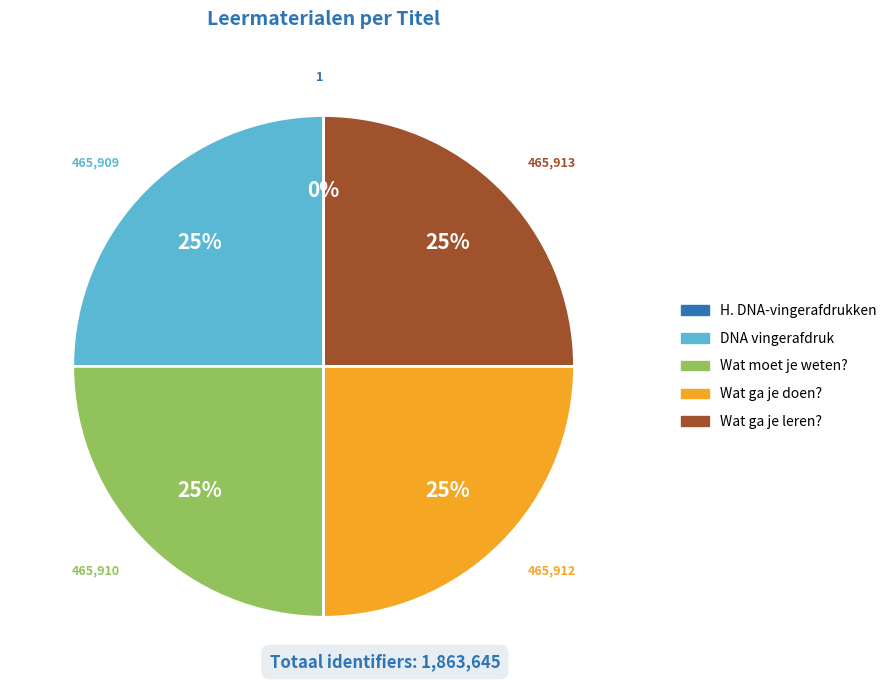

To the nearest percent, what portion does DNA vingerafdruk represent?

25%